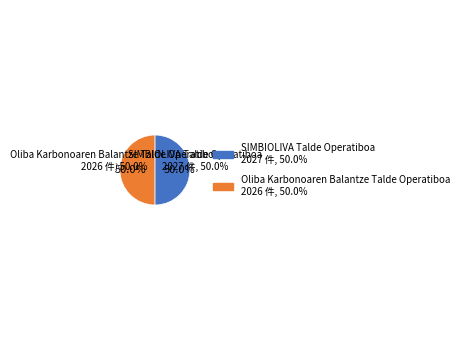

True or false: SIMBIOLIVA Talde Operatiboa accounts for 50% of the total.

True